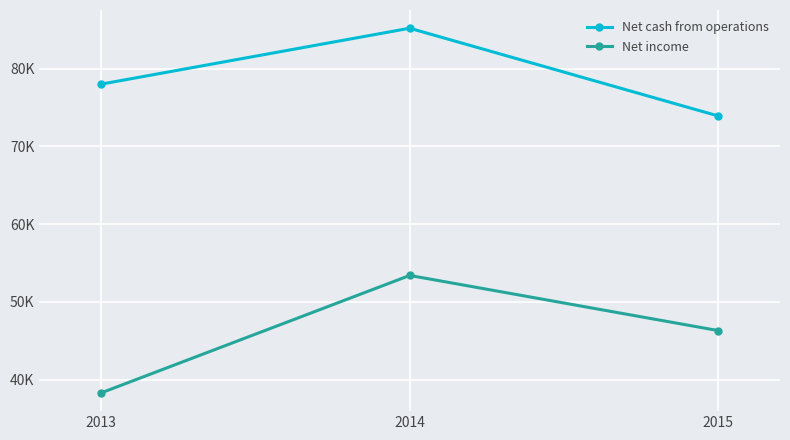

What are all the series names shown in the legend?

Net cash from operations, Net income